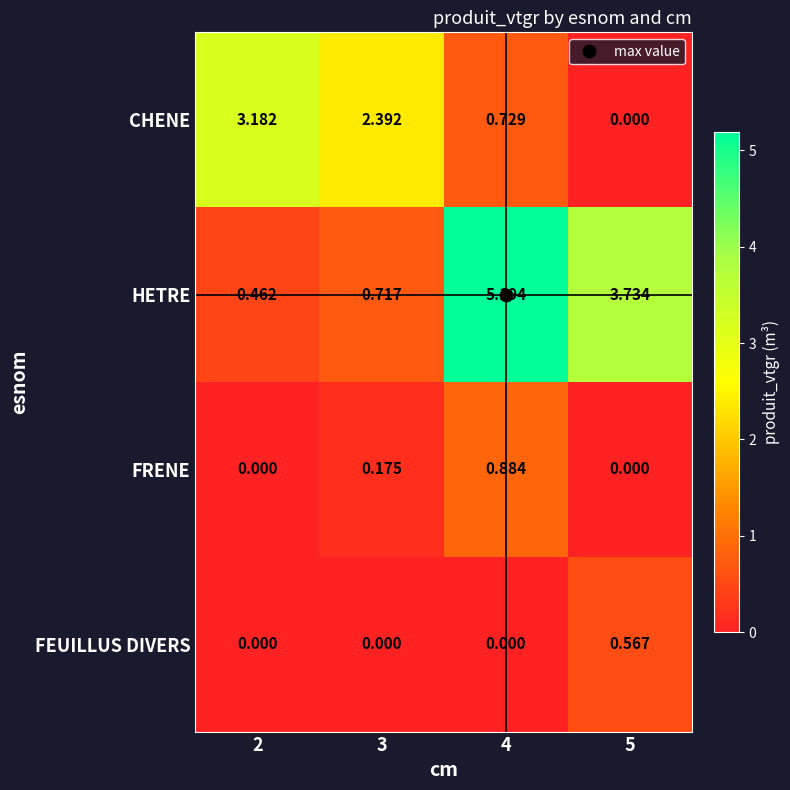

At which category is the sum across all series the highest?

4